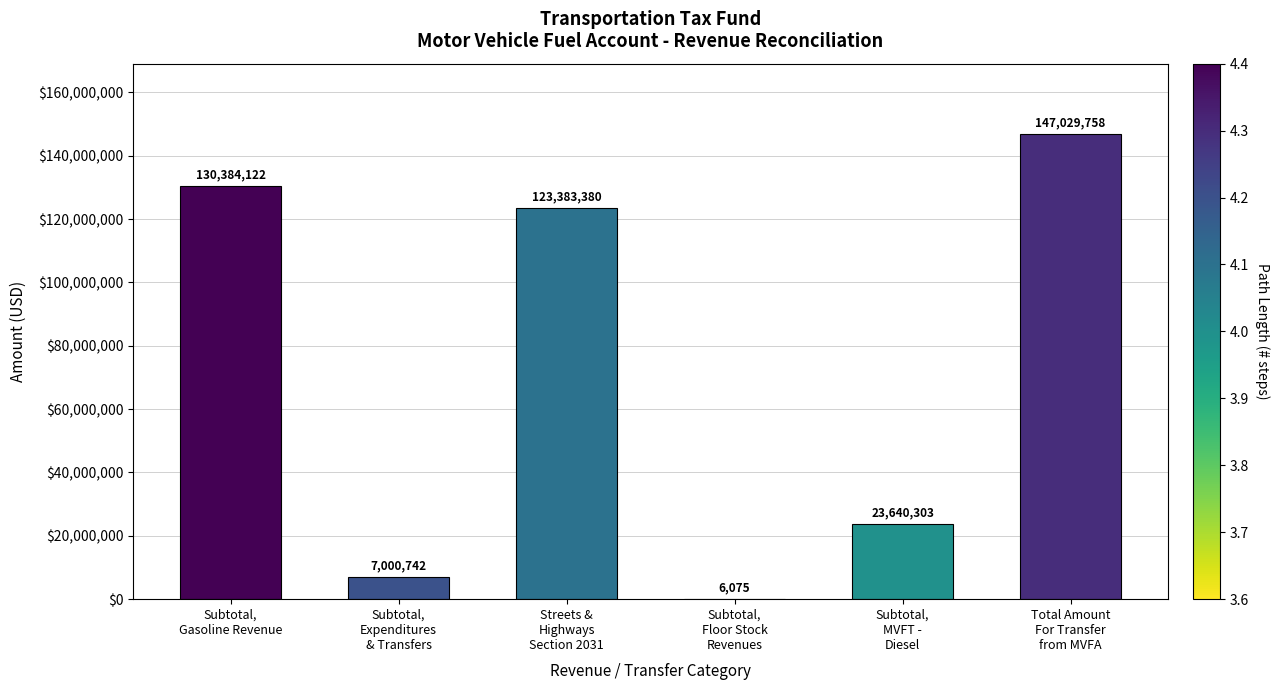

What is the maximum value shown in the chart?

147029758.1